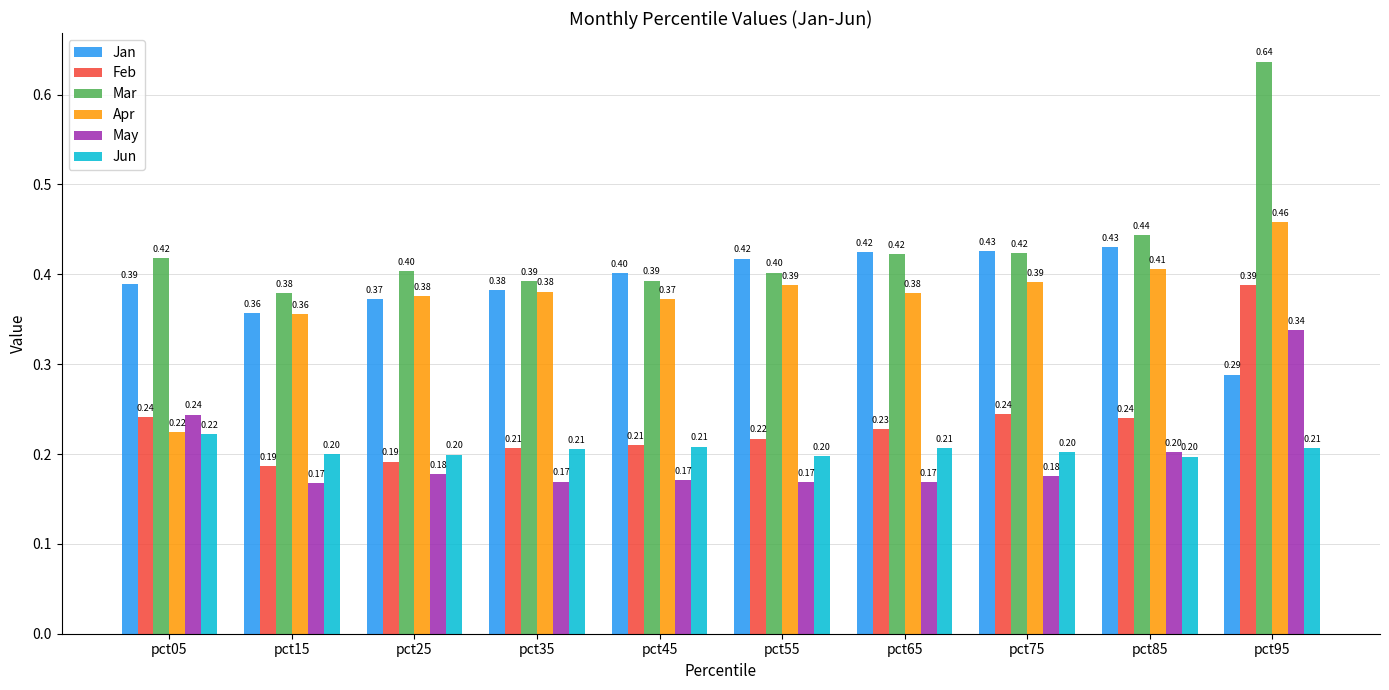

True or false: Jan has a value of 0.7 at pct85.

False